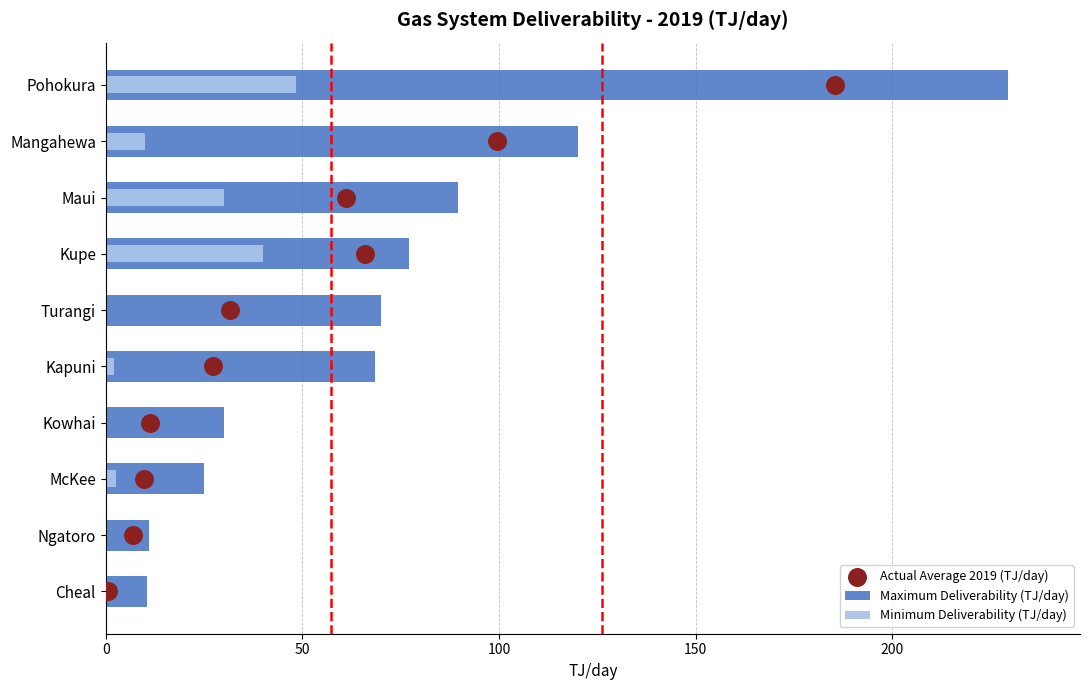

What is the total value across all series at 50?

131.0